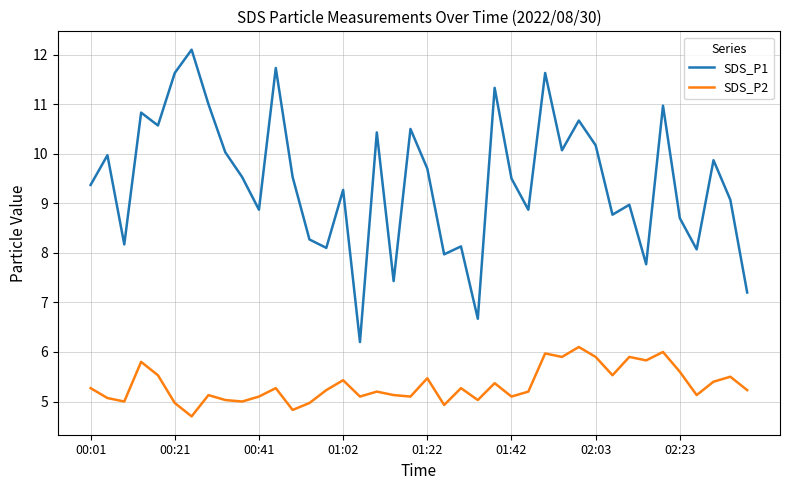

How many interior local valleys does the SDS_P1 series have?

13